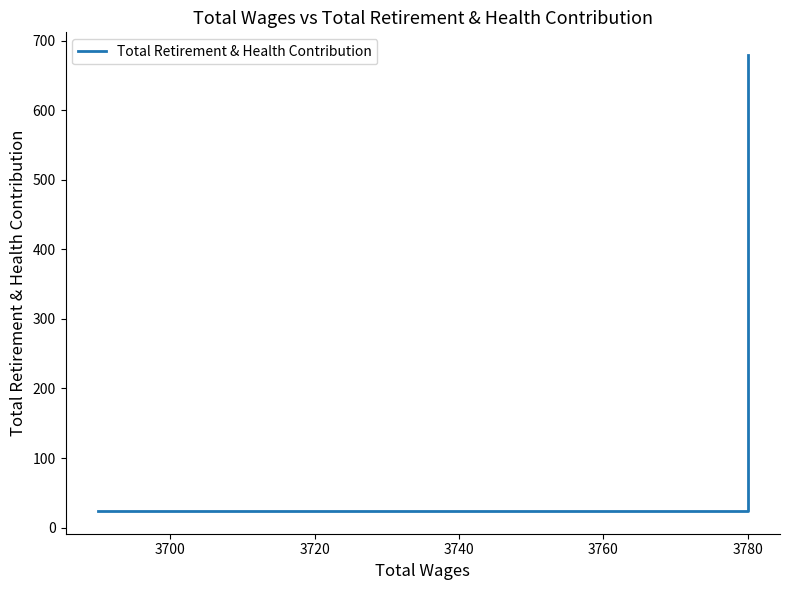

Where is the data nearest to the value 351?

3780